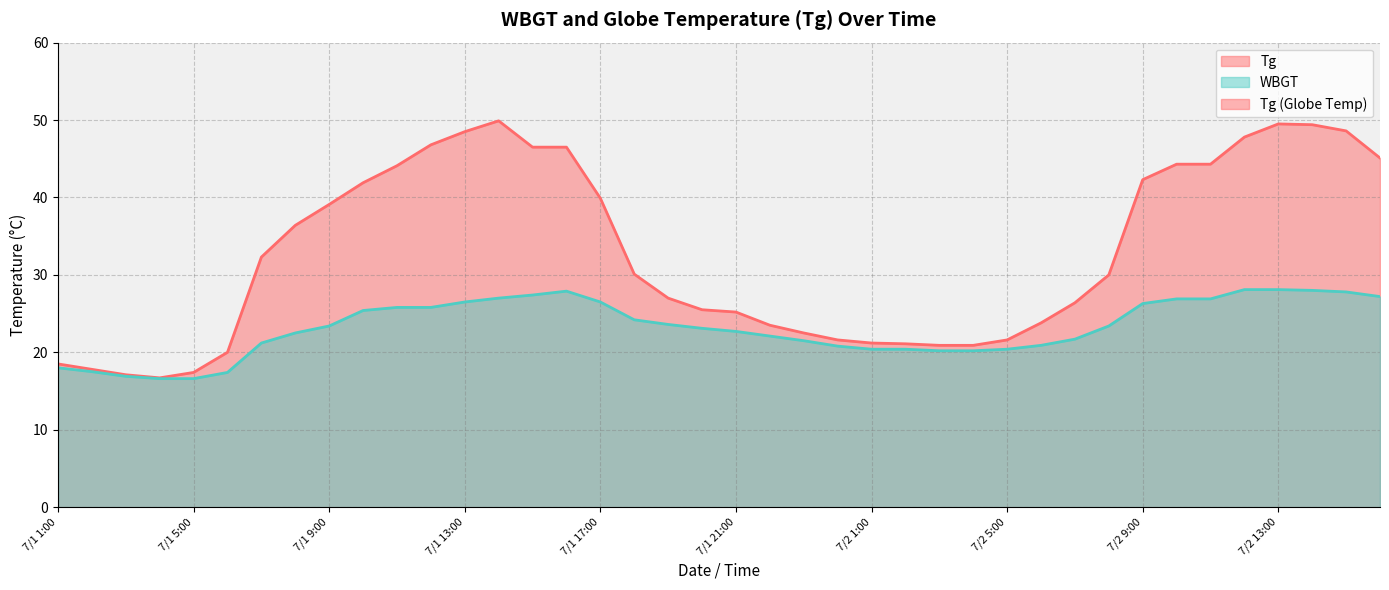

The value of Tg at 7/1 5:00 is 17.4. True or false?

True